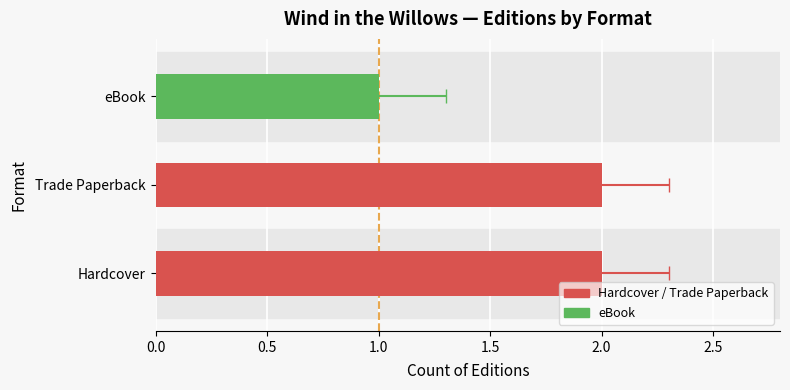

Does the chart contain stacked bars?

No